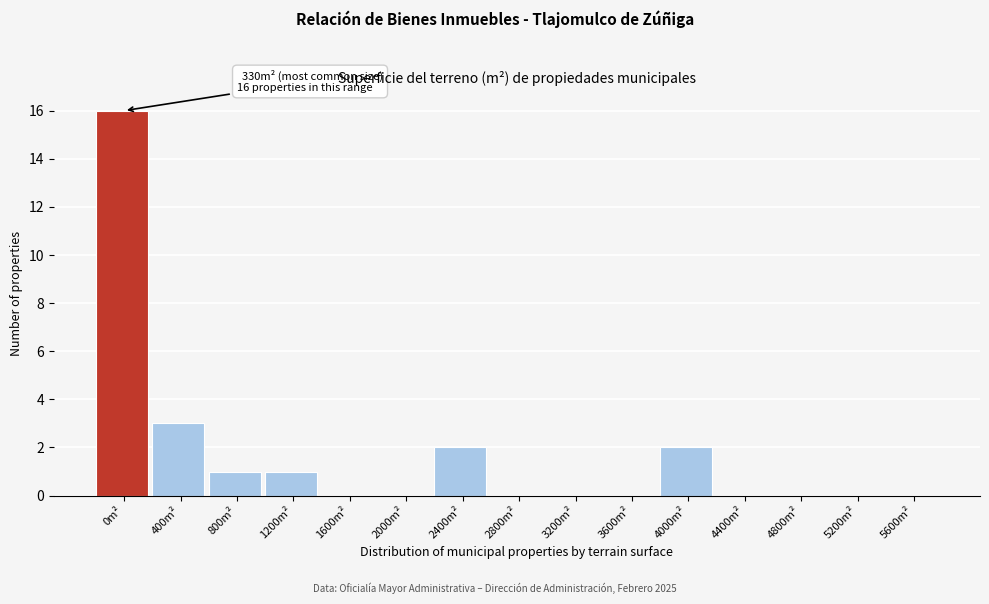

Reading left to right, what are all the values shown in this chart?

0m²=16	400m²=3	800m²=1	1200m²=1	1600m²=0	2000m²=0	2400m²=2	2800m²=0	3200m²=0	3600m²=0	4000m²=2	4400m²=0	4800m²=0	5200m²=0	5600m²=0